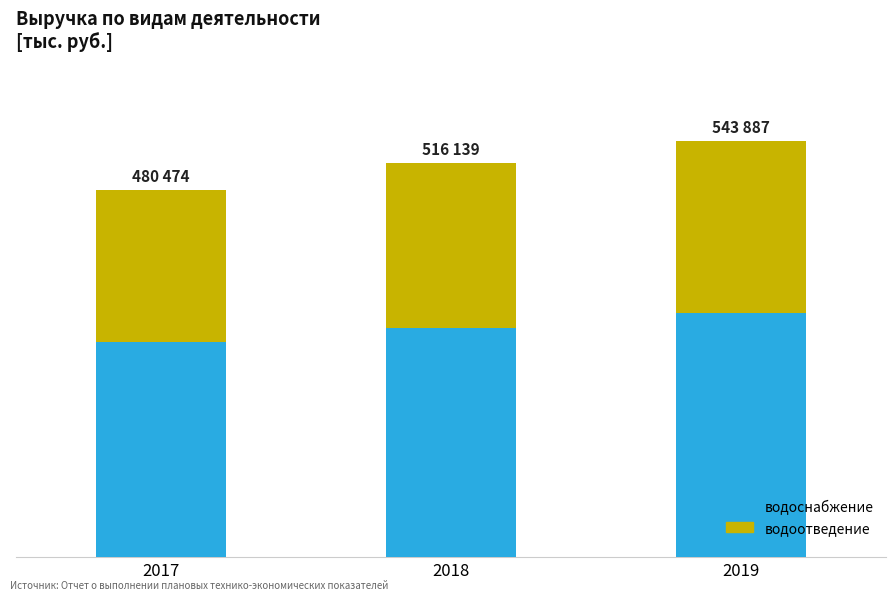

What is the sum of the водоотведение values at 2018 and 2017?

414374.4